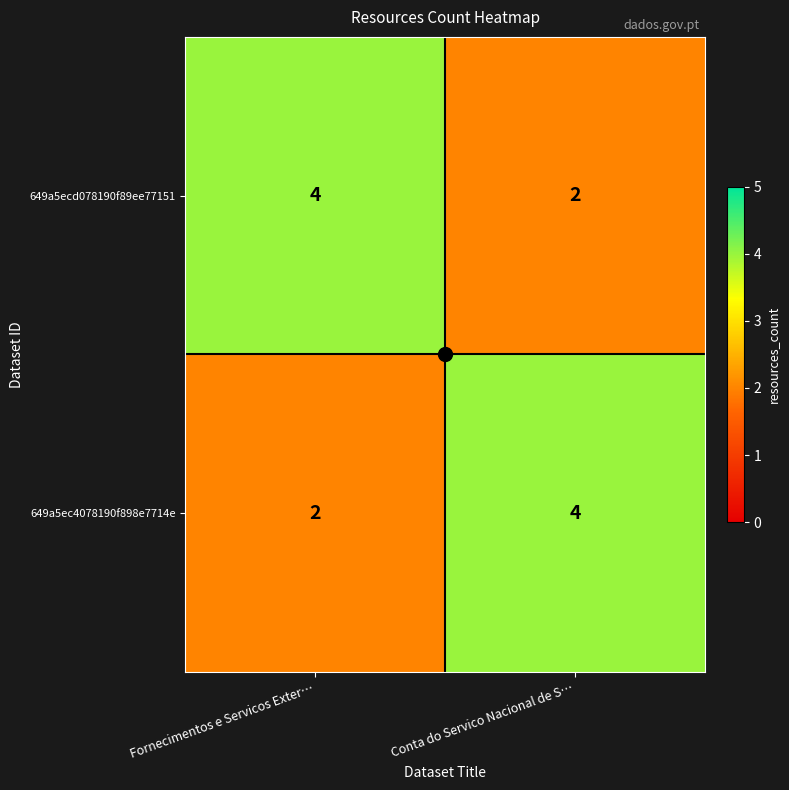

At which label does 649a5ec4078190f898e7714e reach its minimum?

Fornecimentos e Servicos Exter…